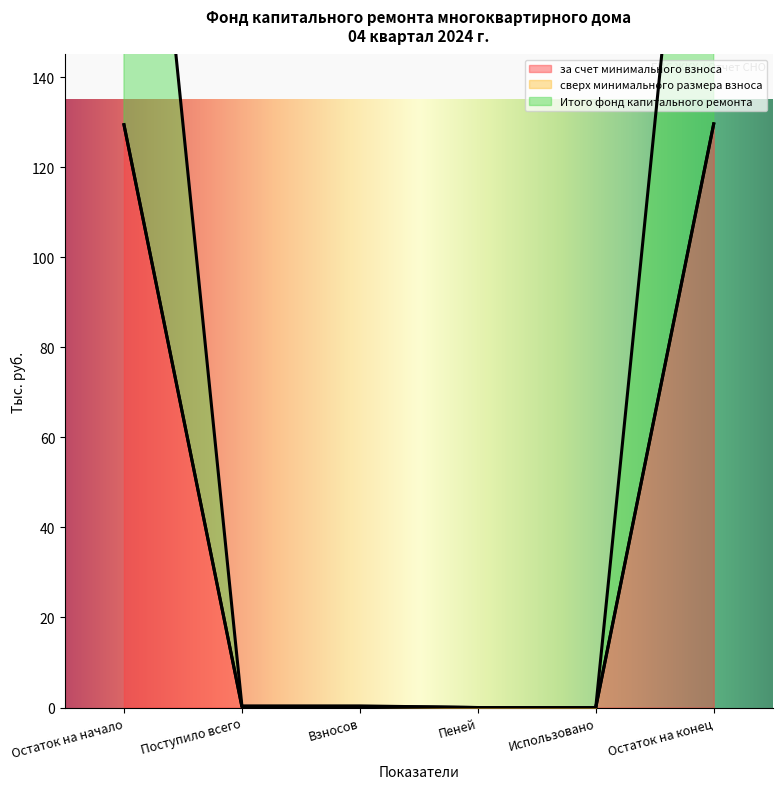

The value of за счет минимального взноса at Пеней is 0.0. True or false?

True